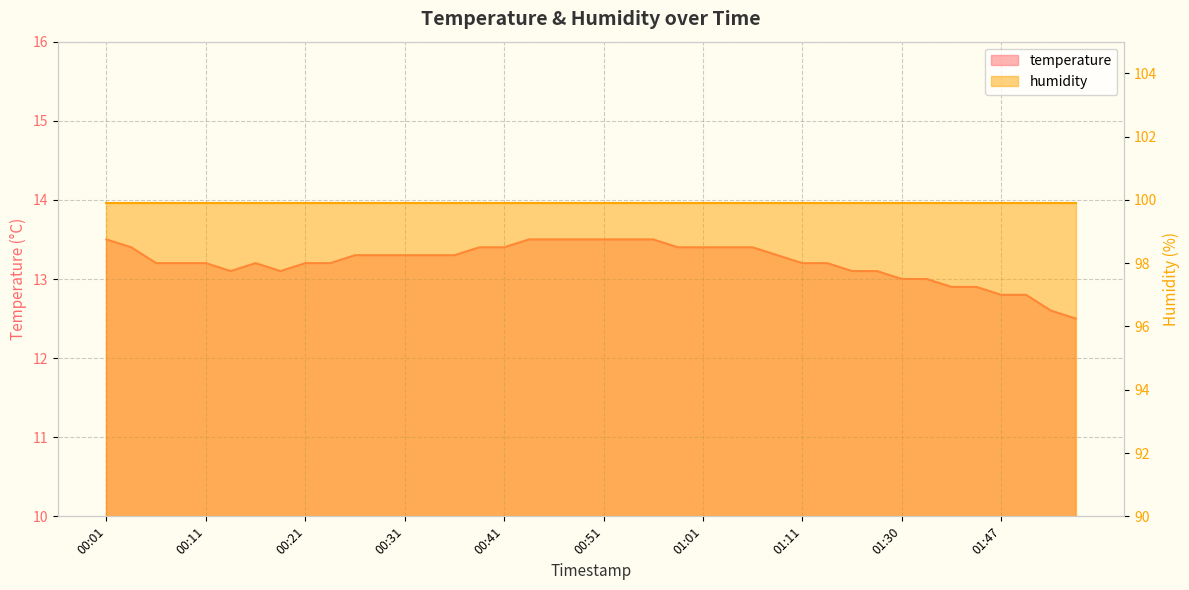

True or false: the data shows 21.3 at 01:16.

False